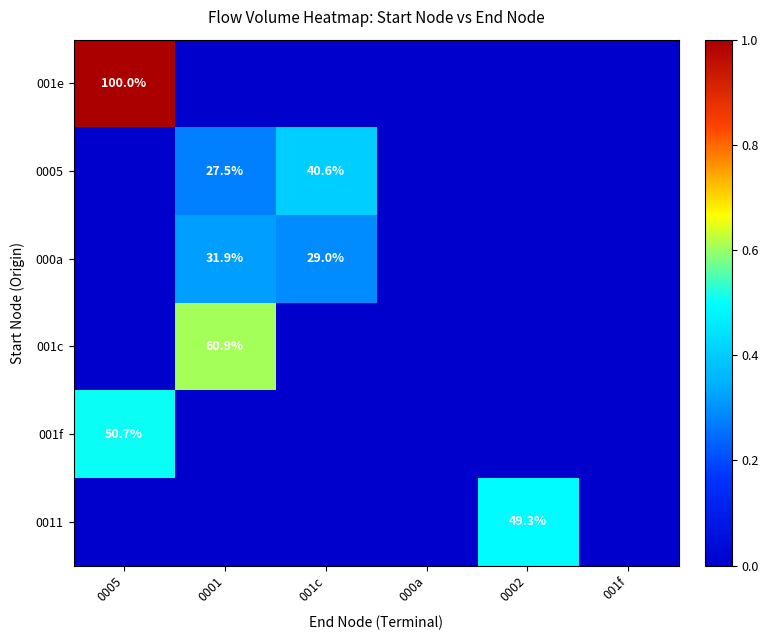

At how many categories does at least one series exceed 0?

4